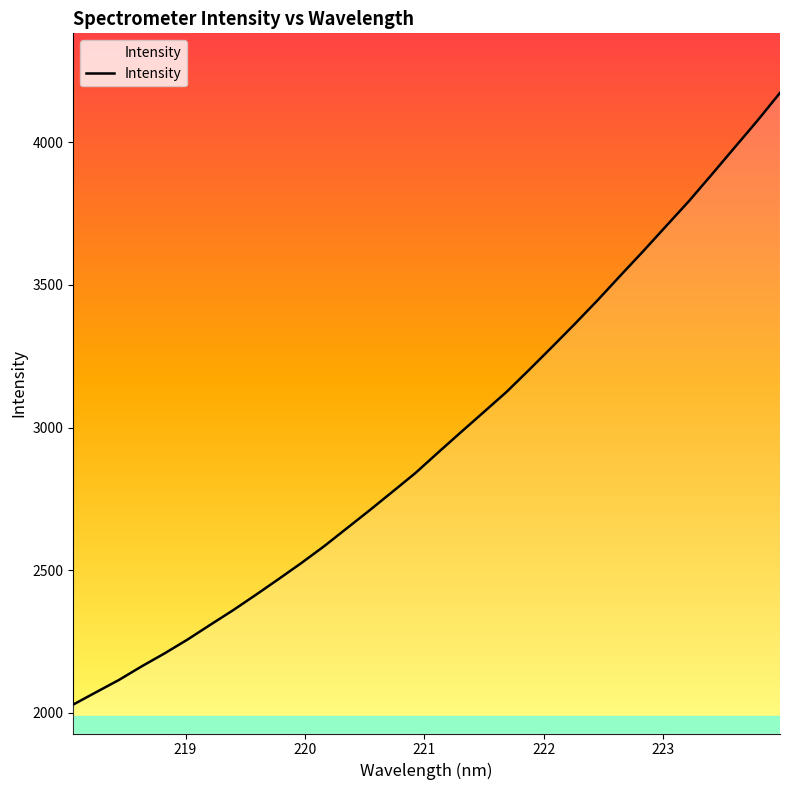

What is the smallest value displayed?

2029.5